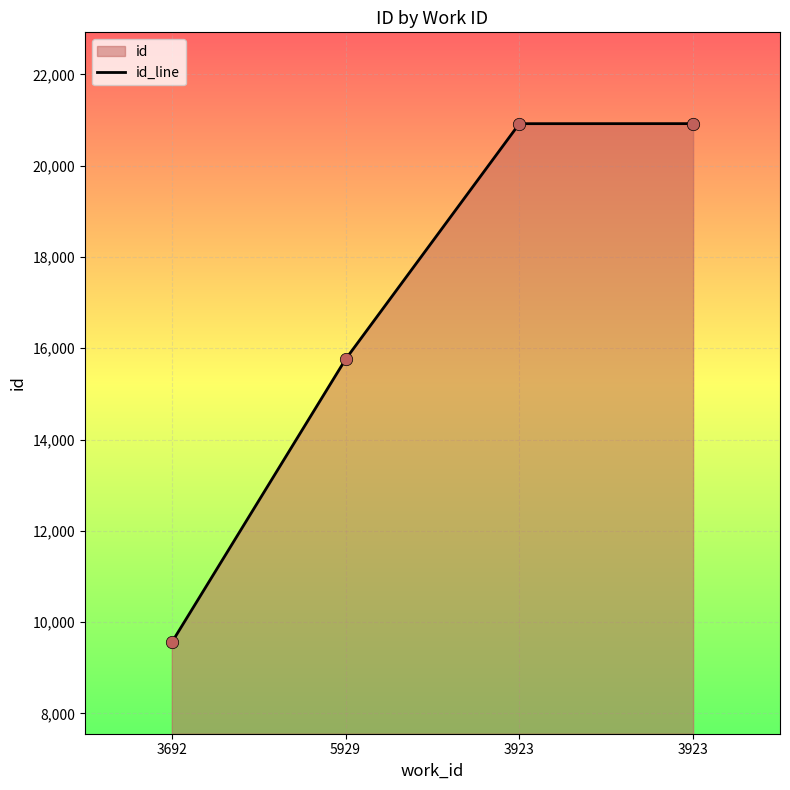

What is the change in value from 5929 to 3923?

+5161